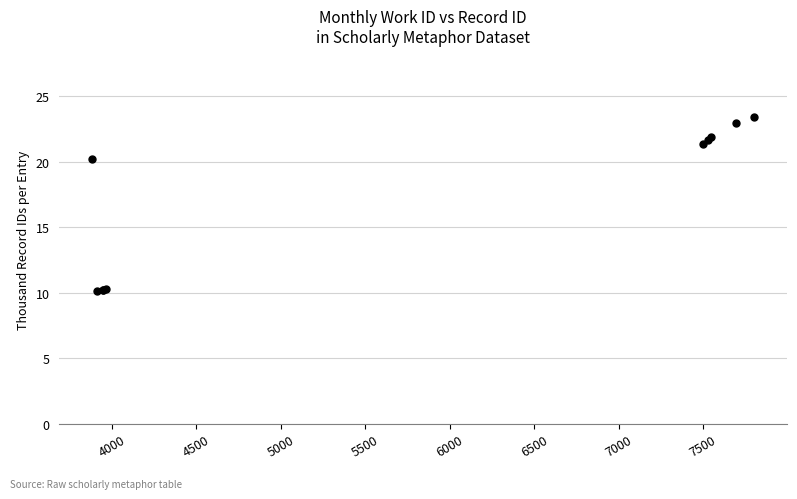

What is the value of the 2nd point from the left?

10.2